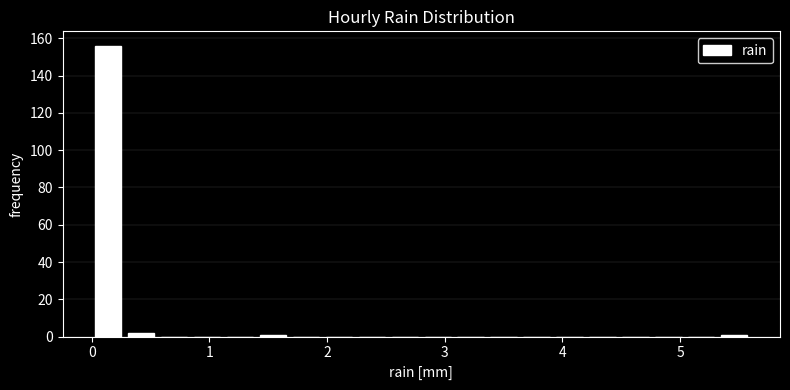

Read against the x-axis, roughly where is the centre of the tallest bar?

0.1